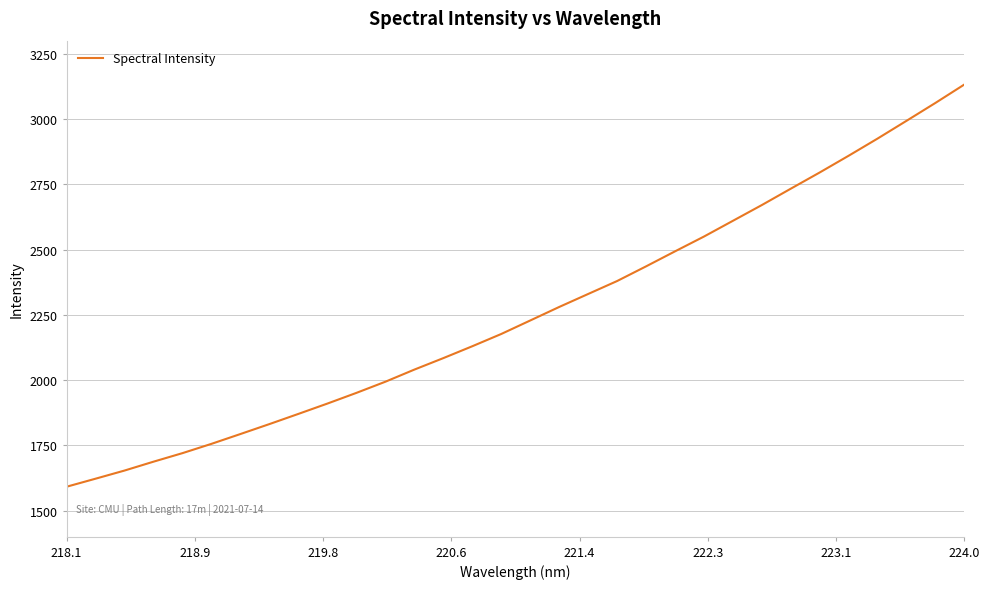

How many series are shown in this chart?

1